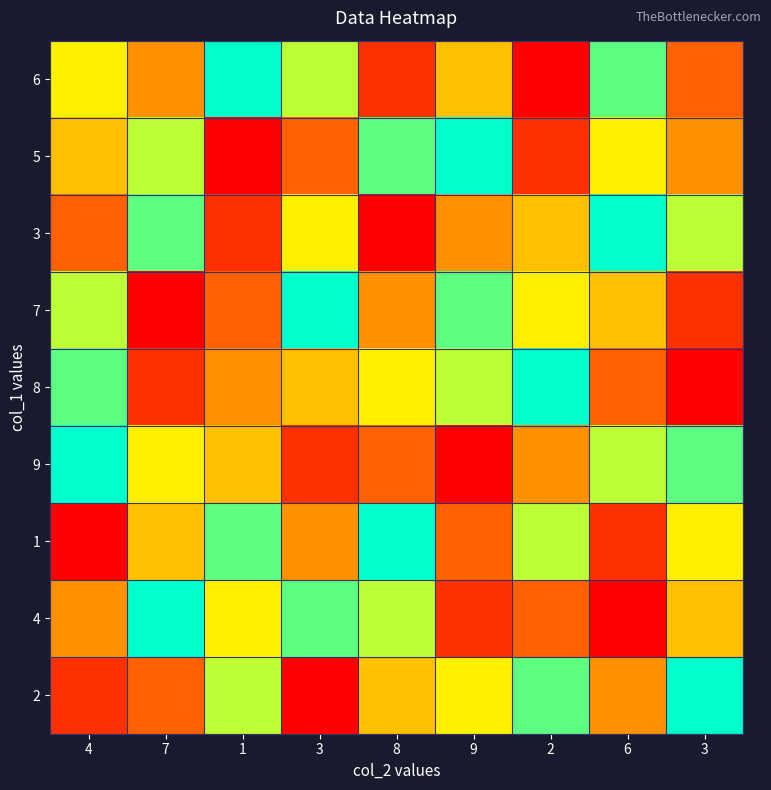

Reading right to left, list all the values displayed in this chart.

6: 3=3	6=8	2=1	9=5	8=2	3=7	1=9	7=4	4=6
5: 3=4	6=6	2=2	9=9	8=8	3=3	1=1	7=7	4=5
3: 3=7	6=9	2=5	9=4	8=1	3=6	1=2	7=8	4=3
7: 3=2	6=5	2=6	9=8	8=4	3=9	1=3	7=1	4=7
8: 3=1	6=3	2=9	9=7	8=6	3=5	1=4	7=2	4=8
9: 3=8	6=7	2=4	9=1	8=3	3=2	1=5	7=6	4=9
1: 3=6	6=2	2=7	9=3	8=9	3=4	1=8	7=5	4=1
4: 3=5	6=1	2=3	9=2	8=7	3=8	1=6	7=9	4=4
2: 3=9	6=4	2=8	9=6	8=5	3=1	1=7	7=3	4=2